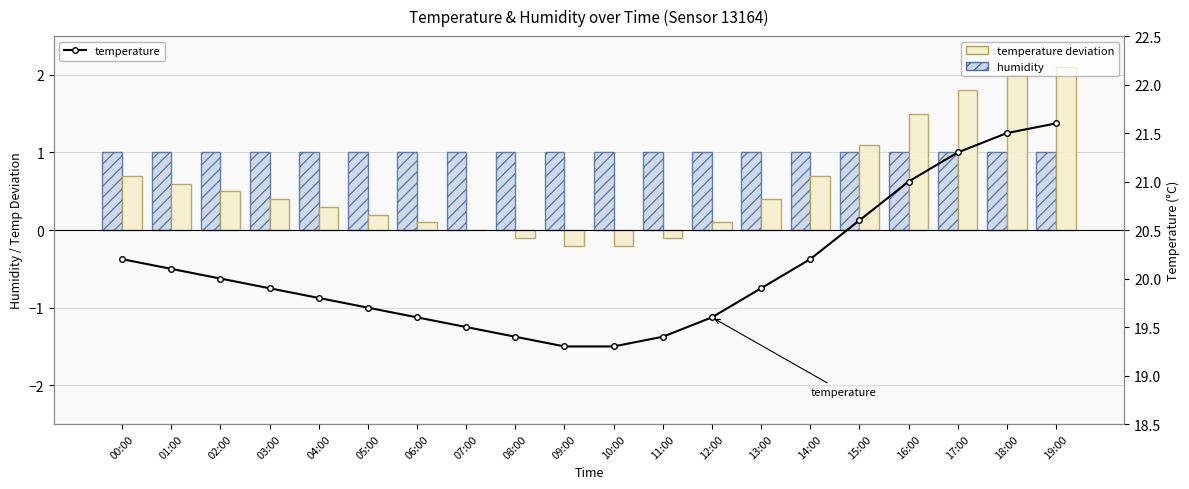

Rank the categories by temperature value from lowest to highest.

09:00, 10:00, 08:00, 11:00, 07:00, 06:00, 12:00, 05:00, 04:00, 03:00, 13:00, 02:00, 01:00, 00:00, 14:00, 15:00, 16:00, 17:00, 18:00, 19:00